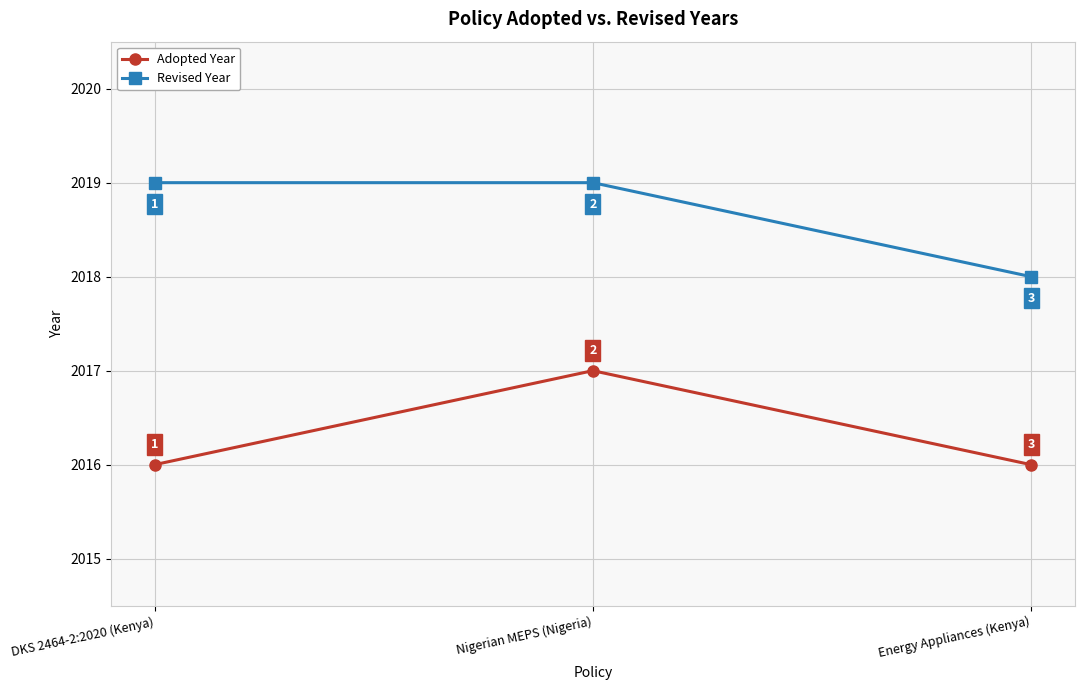

The value of Revised Year at Energy Appliances (Kenya) is 712. True or false?

False